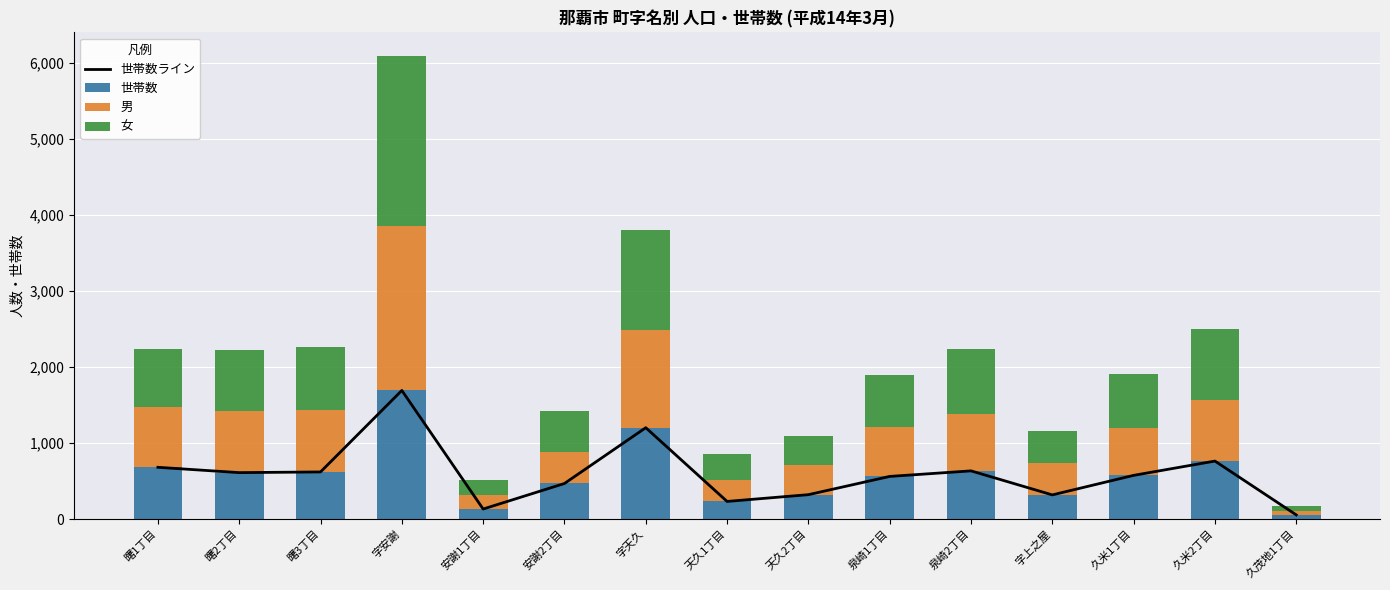

What is the difference between the highest and lowest values at 字安謝?

556